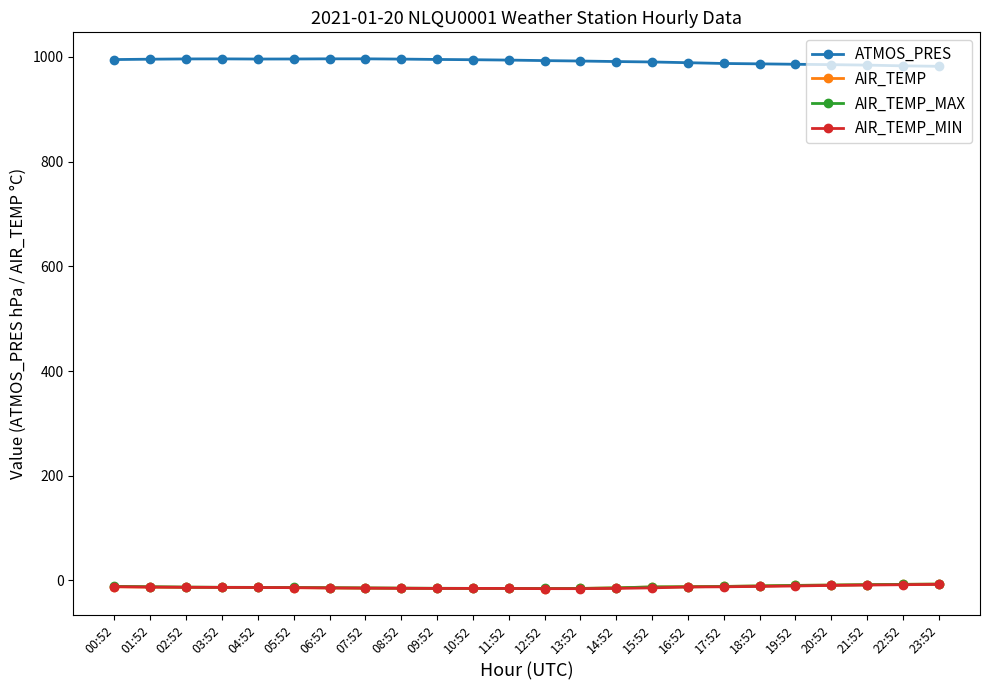

What is the smallest value displayed?

-15.6